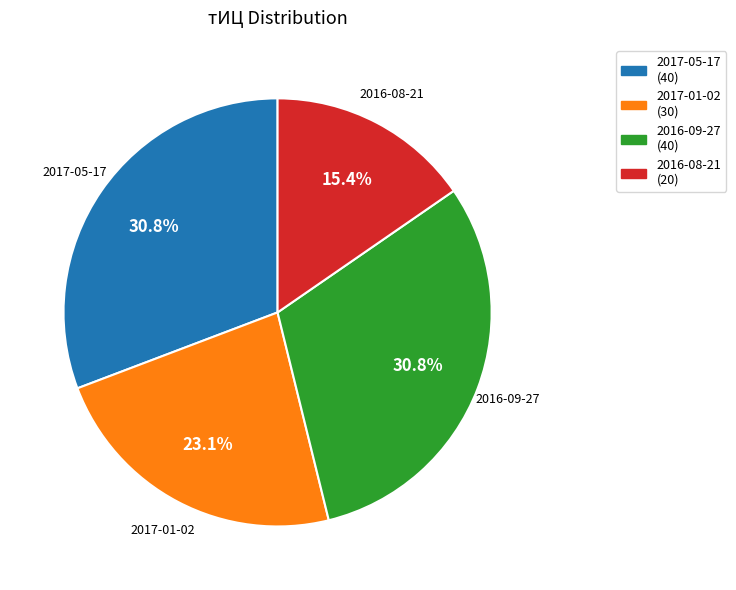

Which has a higher value, 2017-01-02 or 2016-09-27?

2016-09-27